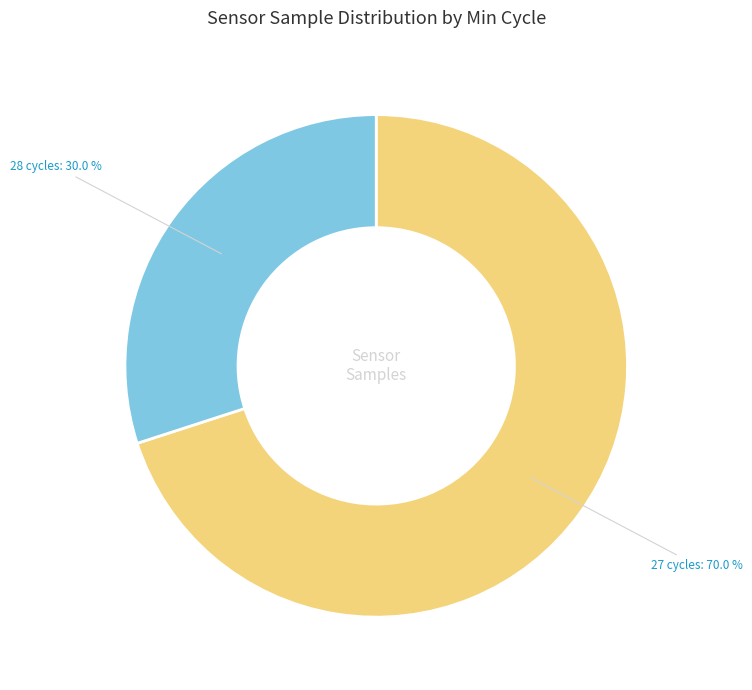

Does any single category account for the majority?

Yes